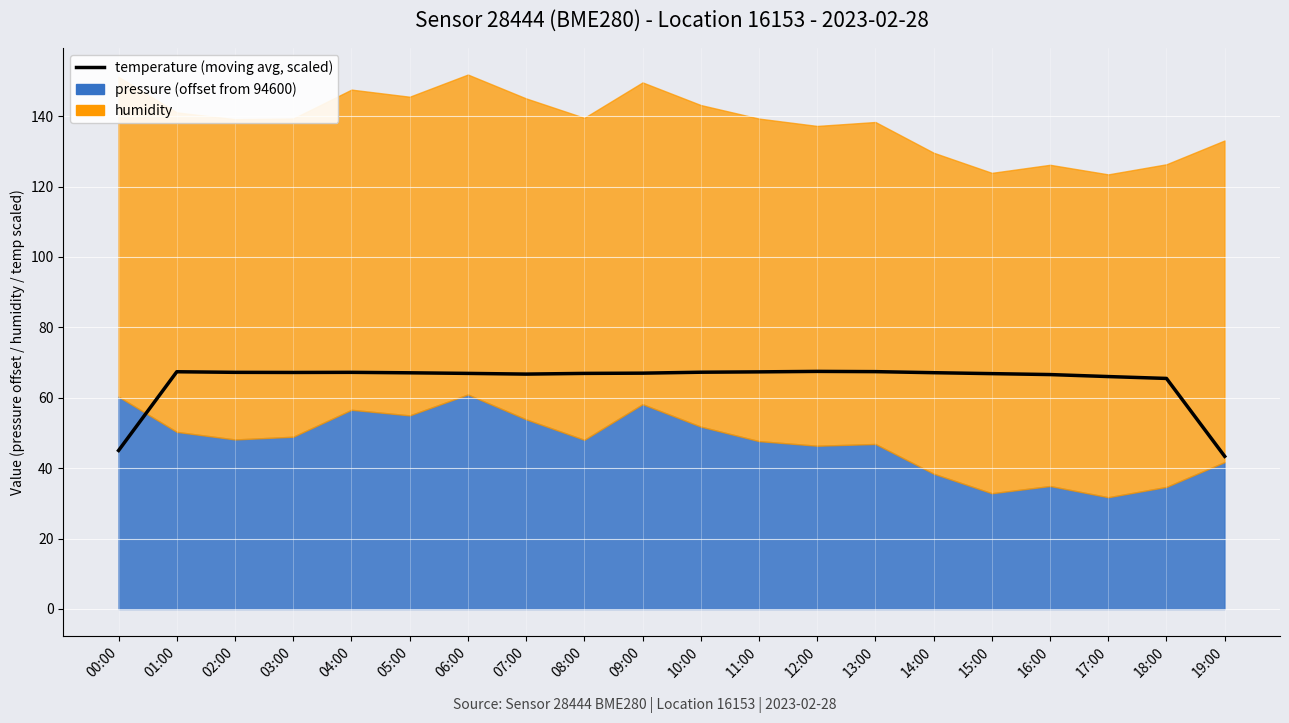

What position from the left is 16:00?

17